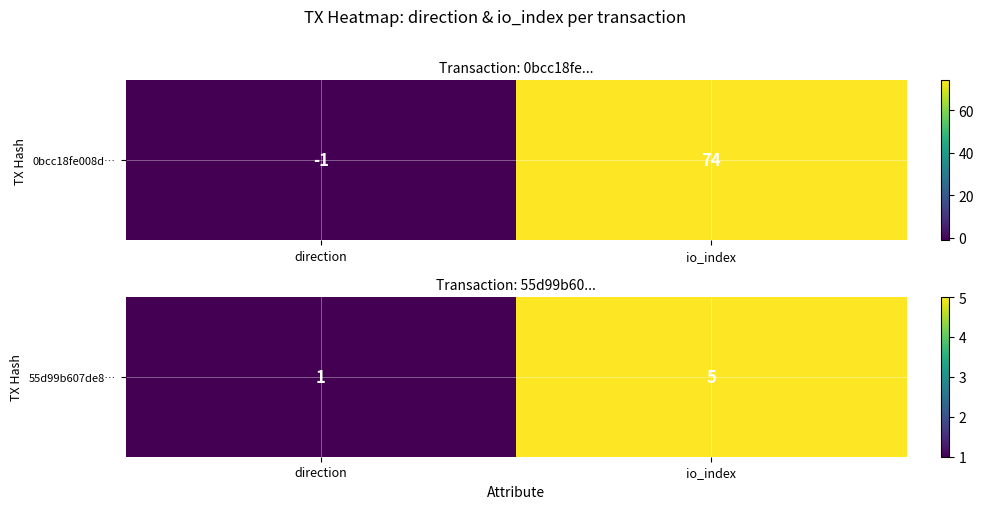

Rank the categories by value from highest to lowest.

io_index, direction